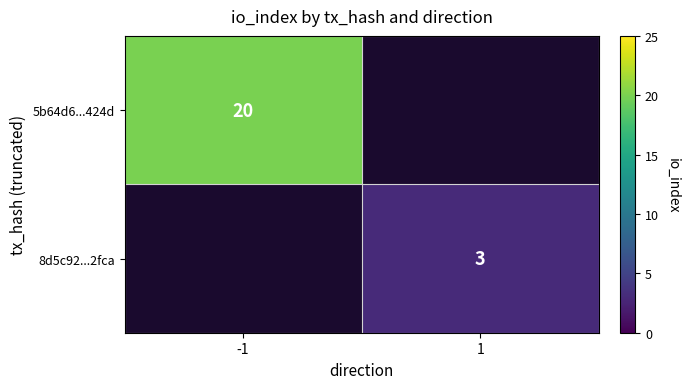

Is it true that 5b64d6...424d equals 5 at -1?

False